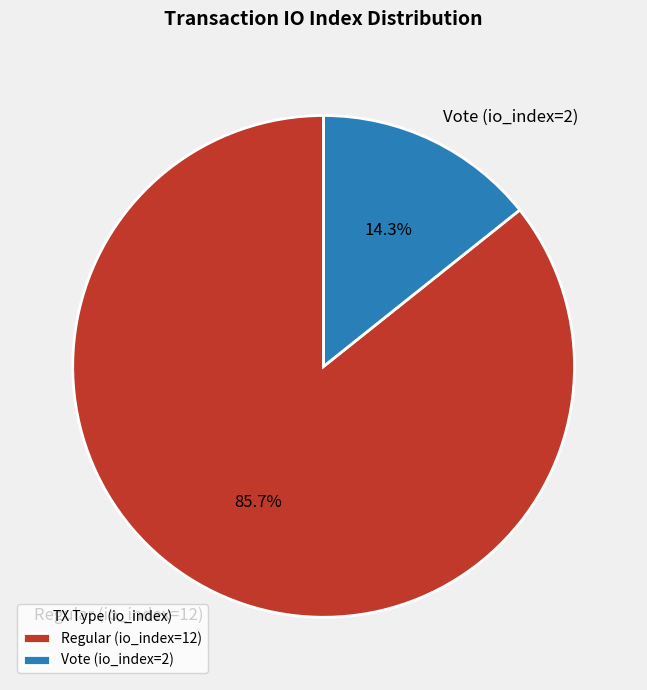

What is the ratio of the value at Regular (io_index=12) to the value at Vote (io_index=2)?

6.0